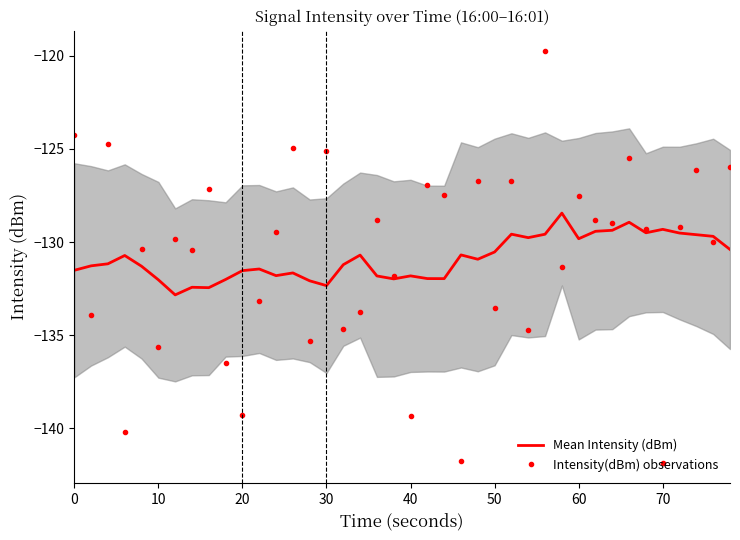

Is this an area chart (filled region under the line)?

No